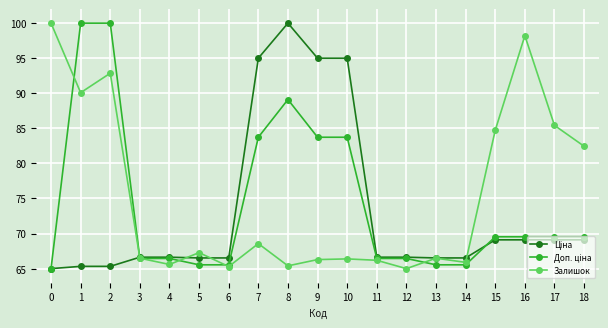

At how many categories does at least one series exceed 96?

5